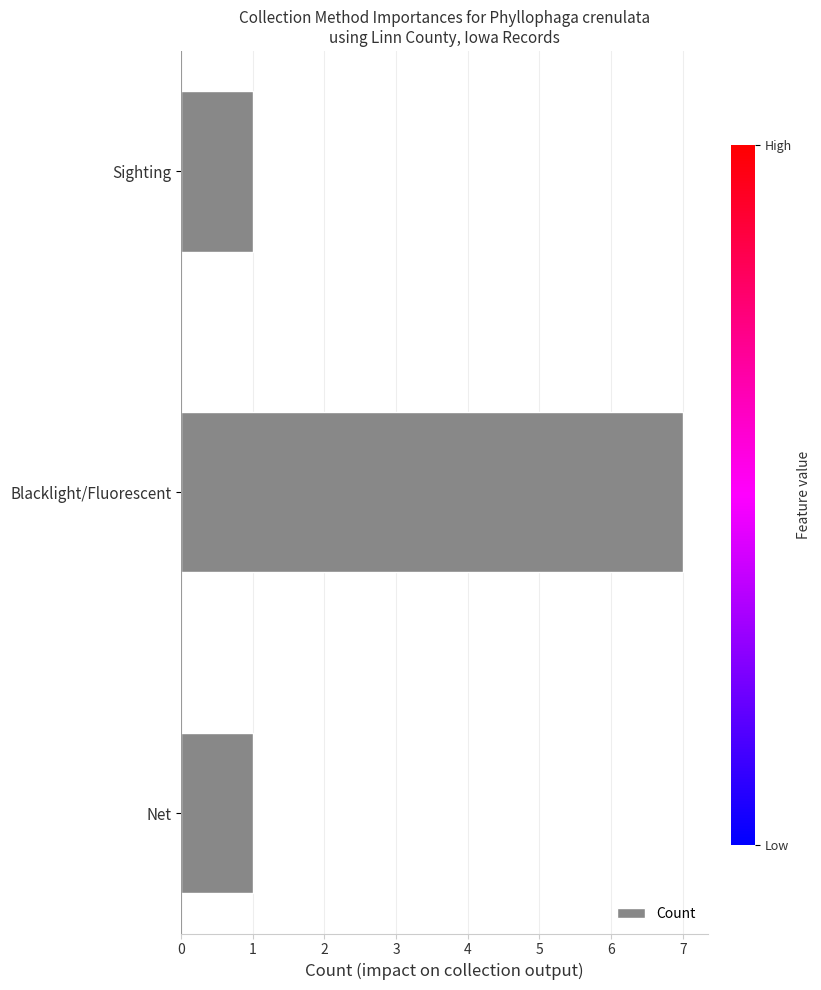

Count the number of data series in this chart.

1